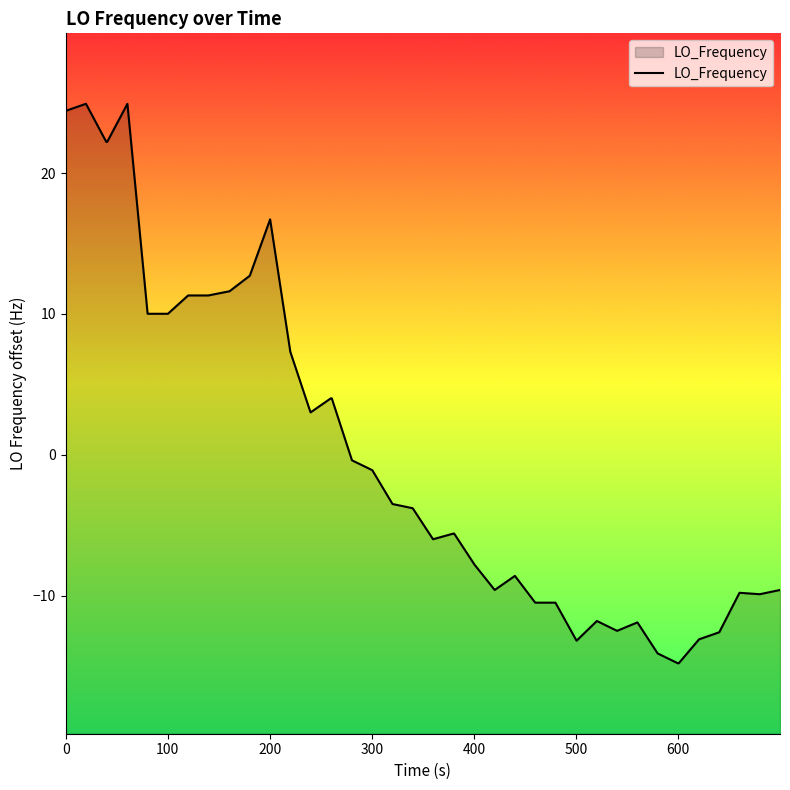

What is the greatest value displayed?

24.9